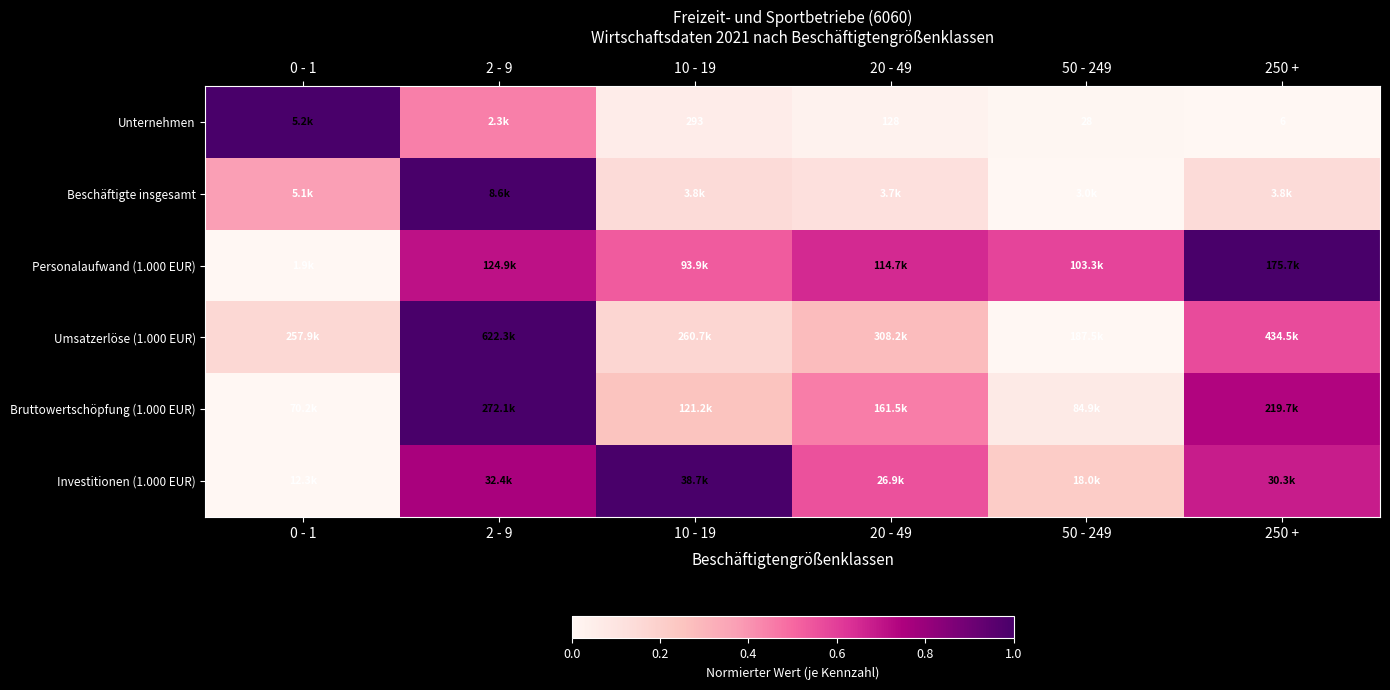

Rank the categories by Bruttowertschöpfung (1.000 EUR) value from lowest to highest.

0 - 1, 50 - 249, 10 - 19, 20 - 49, 250 +, 2 - 9